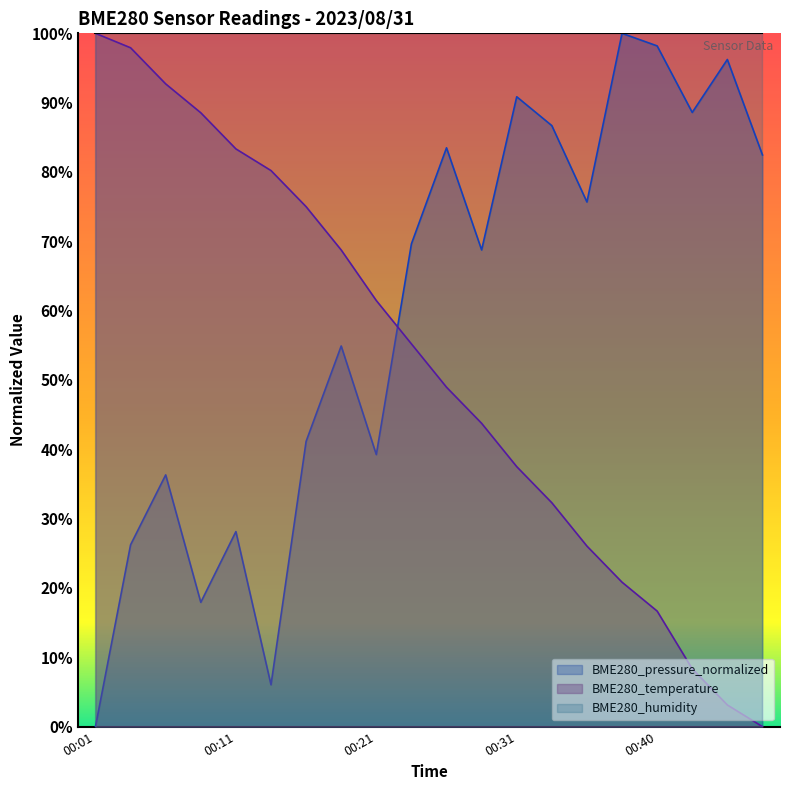

Where is BME280_pressure_normalized nearest to the value 50?

00:18